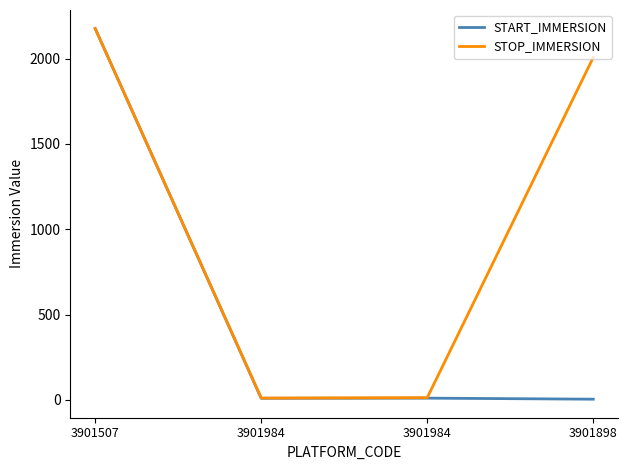

Rank the categories by START_IMMERSION value from highest to lowest.

3901507, 3901984, 3901984, 3901898